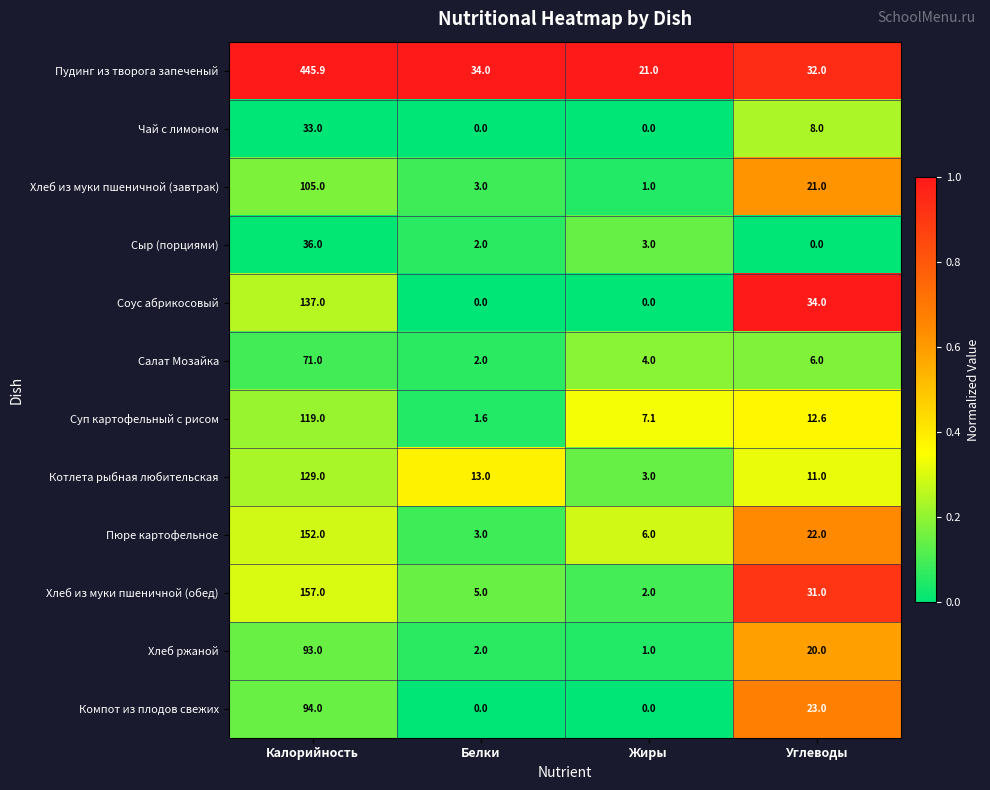

The value of Суп картофельный с рисом at Углеводы is 12.6. True or false?

True